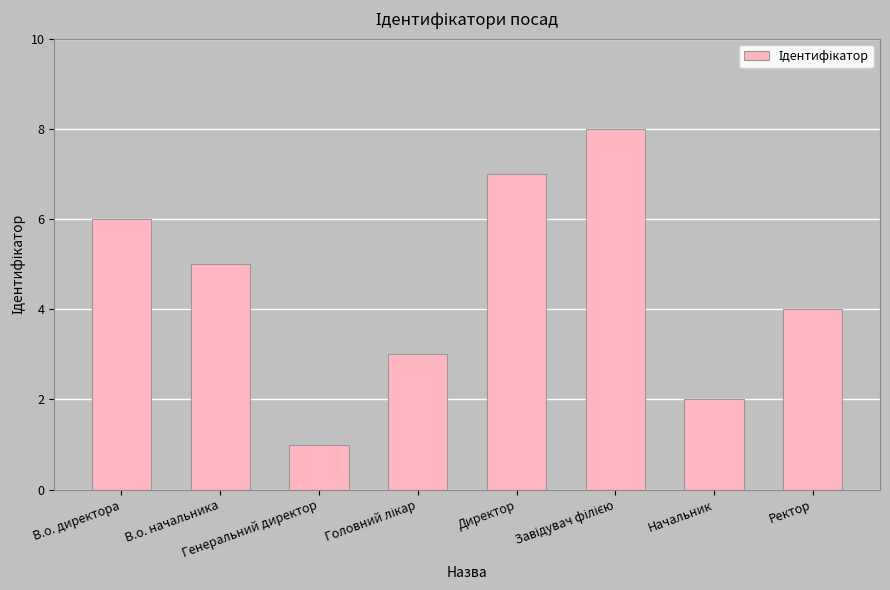

What is the difference between the maximum and minimum values?

7